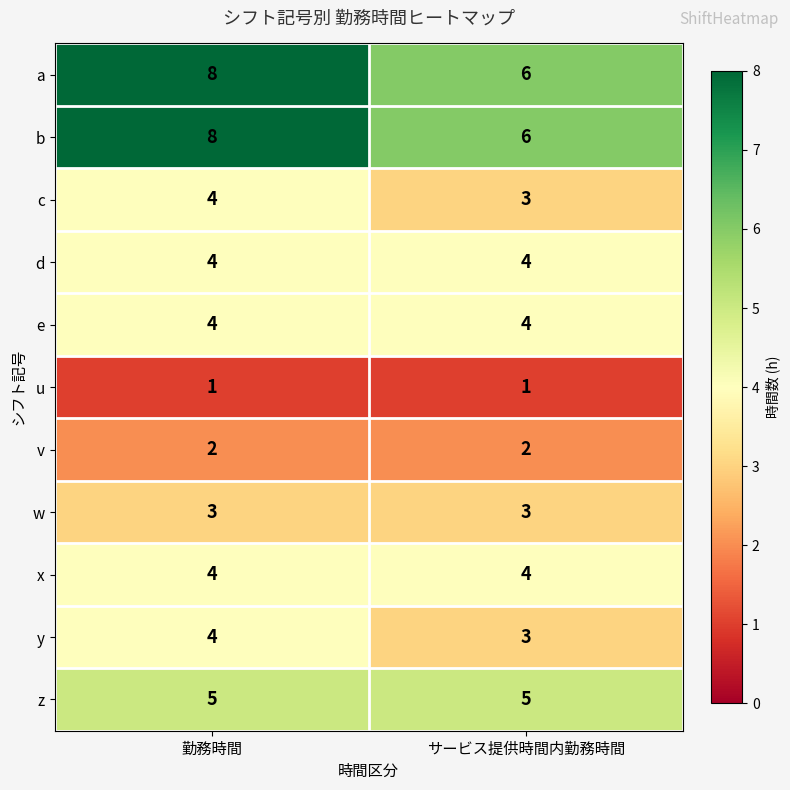

What is the sum of the z values at 勤務時間 and サービス提供時間内勤務時間?

10